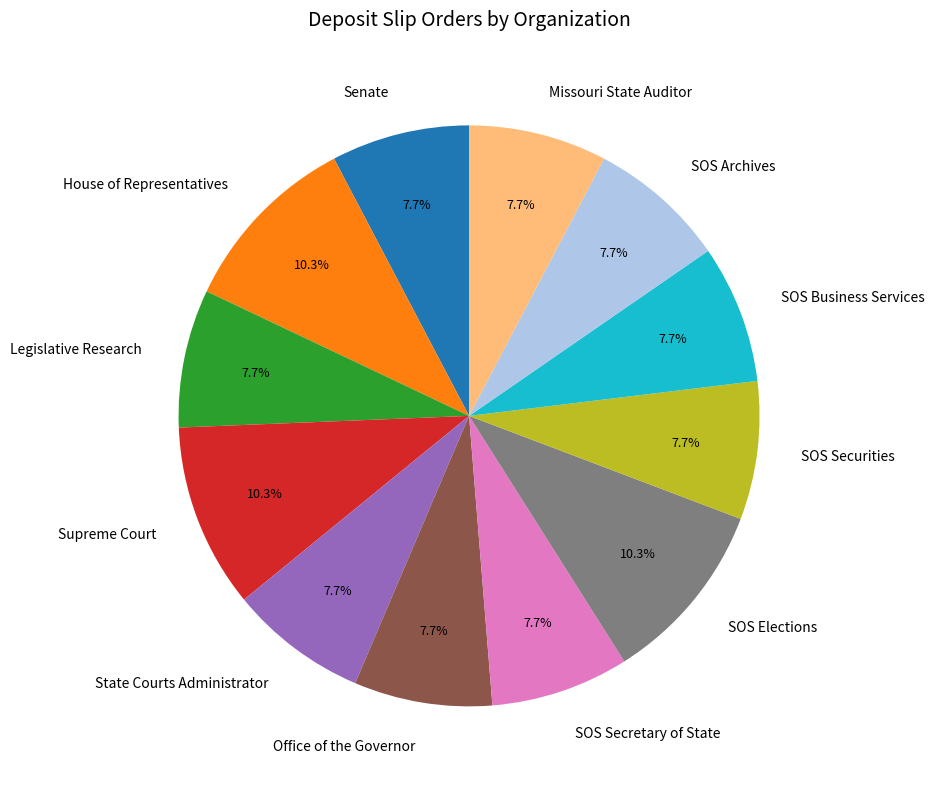

Does State Courts Administrator account for over 50% of the chart?

No